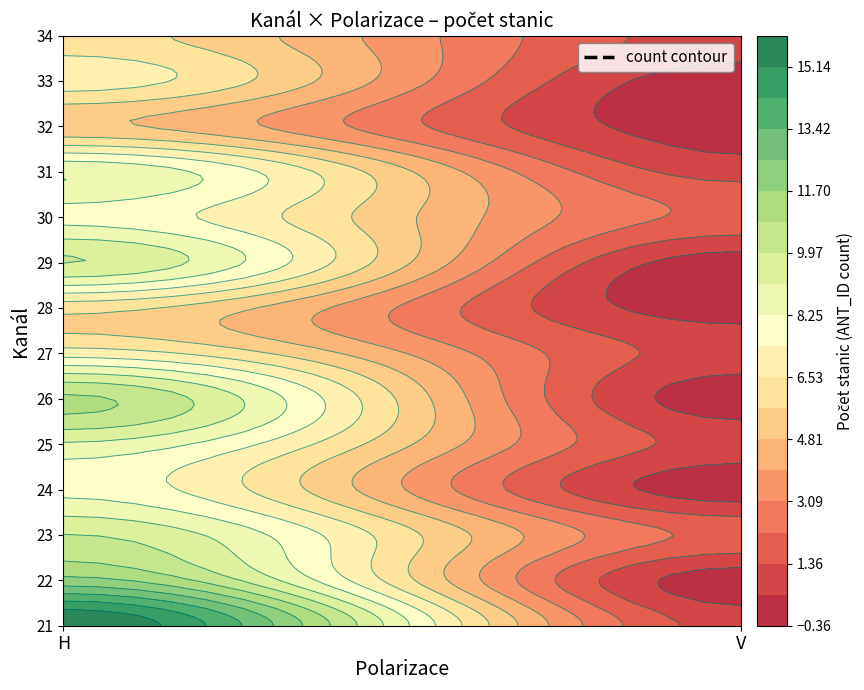

At V, list the series in order from largest to smallest.

23, 30, 21, 25, 27, 31, 34, 22, 24, 26, 28, 29, 32, 33